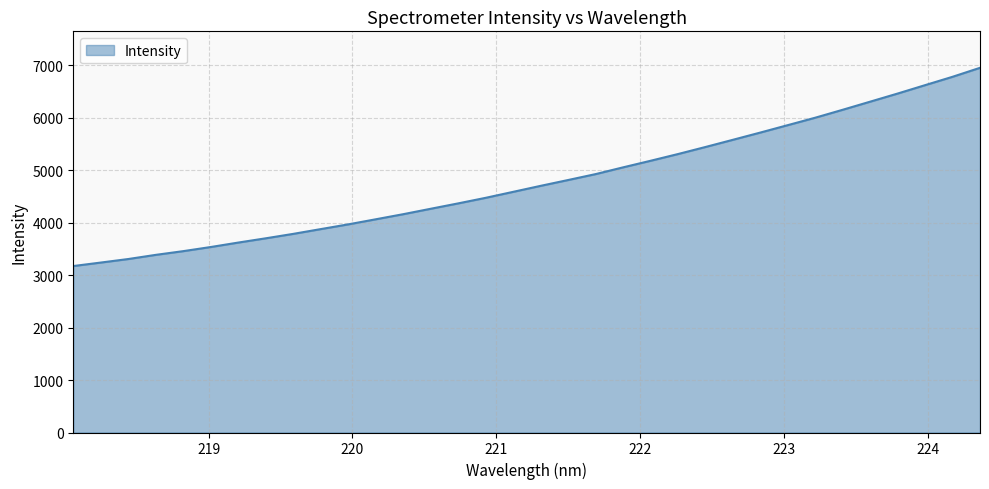

What is the smallest value displayed?

3172.6